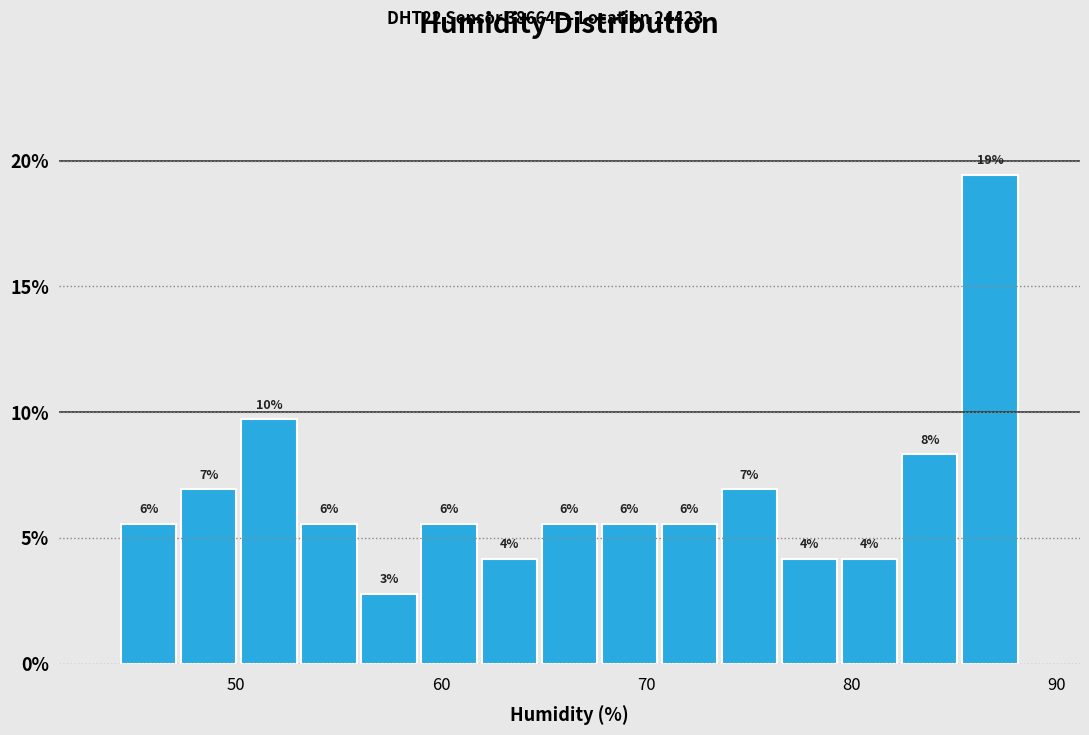

Around what value on the x-axis is the tallest bar? Give the approximate position of its centre, as read against the axis.

87